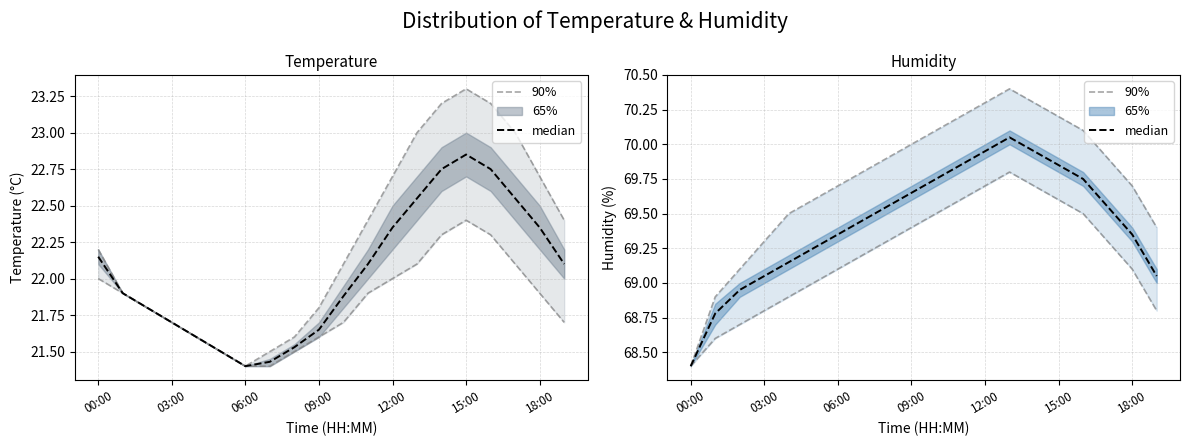

In median, how many points are higher than both neighbors (excluding endpoints)?

1